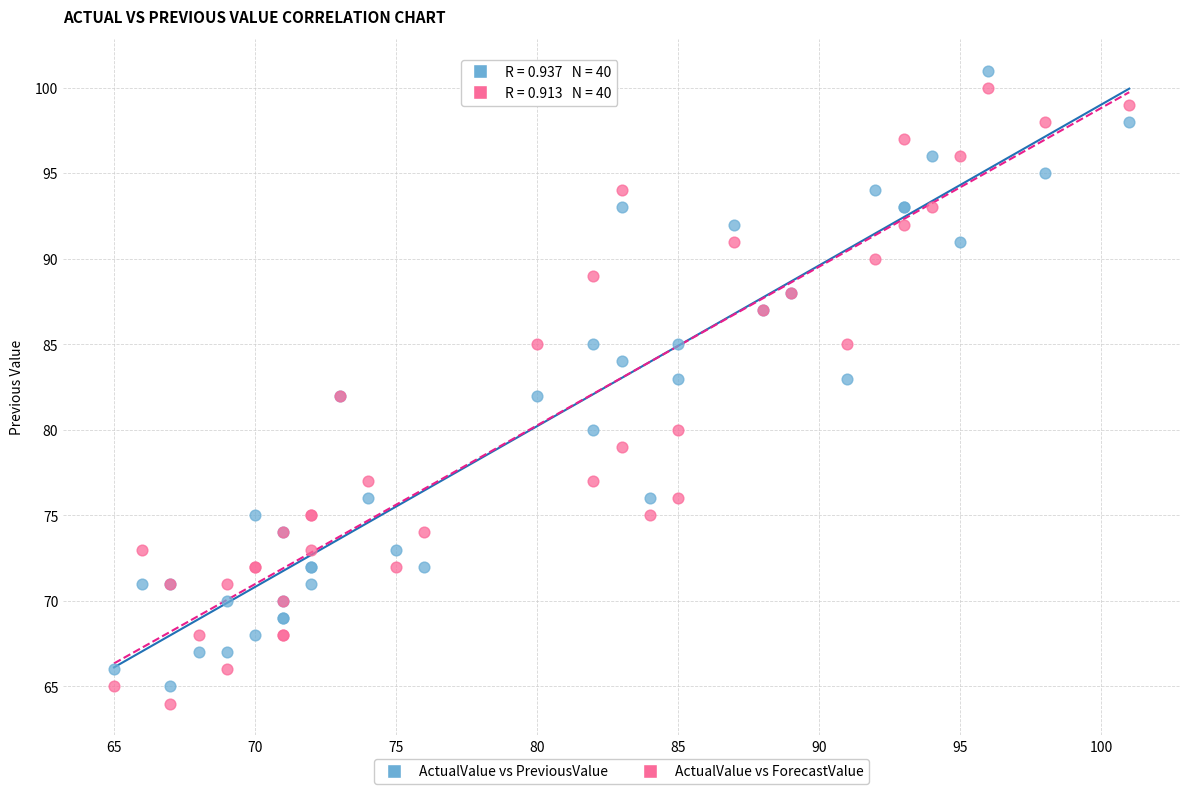

Which series reaches the maximum Y coordinate?

ActualValue vs PreviousValue